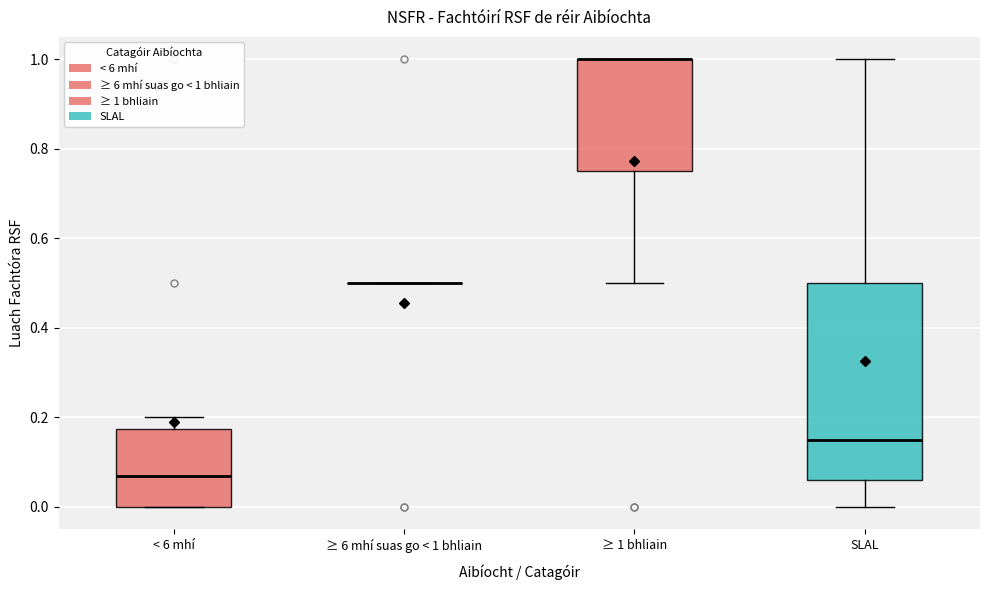

Reading left to right, transcribe this box plot: for each box, give where its median line is, the range the box spans, and where its two whiskers end, as read against the y-axis. The values are not printed on the chart, so give them approximately, as read against the axis.

< 6 mhí: median 0.08, box 0.00 to 0.18, whiskers 0.00 to 0.20
≥ 6 mhí suas go < 1 bhliain: box collapsed to a line at 0.50, whiskers 0.50 to 0.50
≥ 1 bhliain: median 1.00 (drawn on the box's upper edge), box 0.76 to 1.00, whiskers 0.50 to 1.00
SLAL: median 0.16, box 0.06 to 0.50, whiskers 0.00 to 1.00